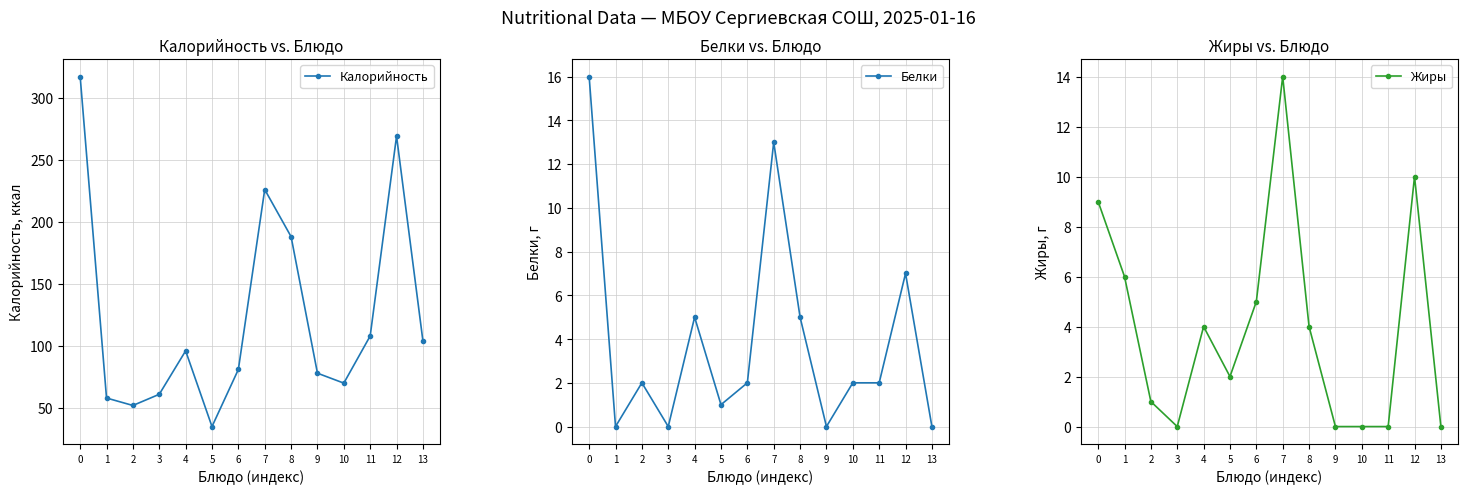

What is the difference between the maximum and minimum values in the Жиры series?

14